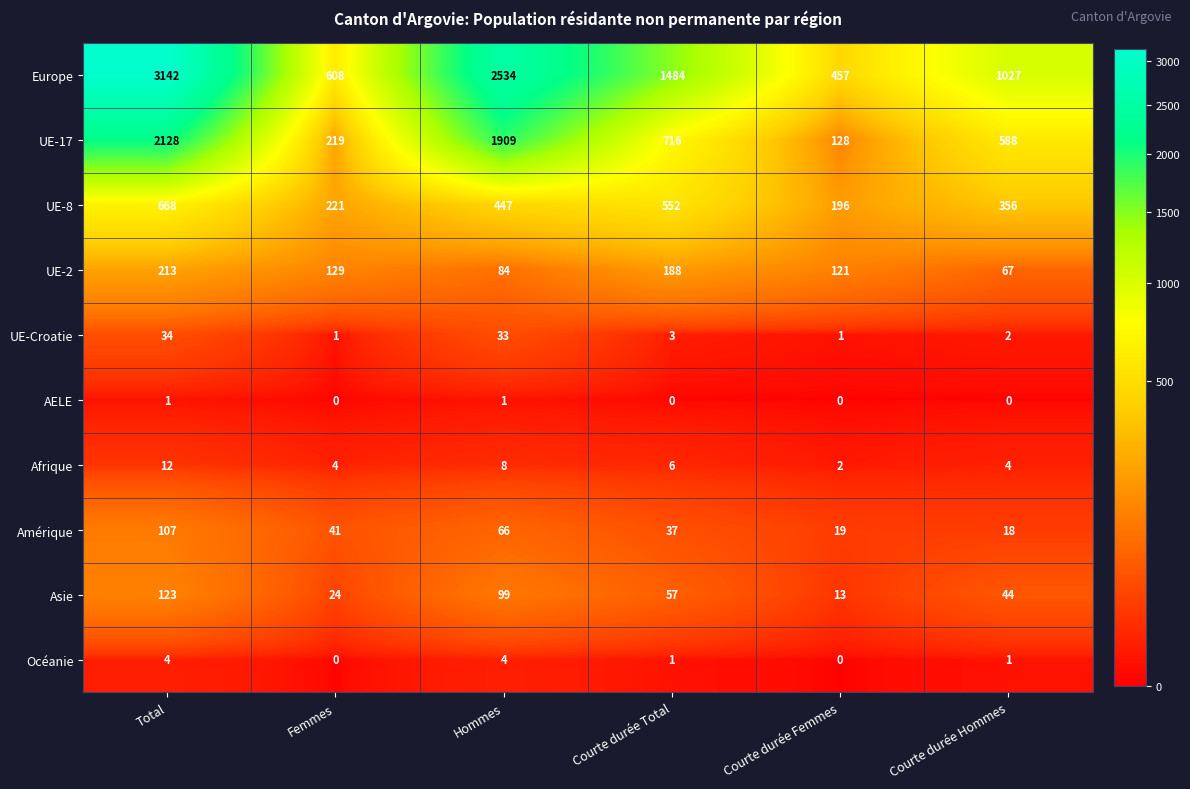

What is the spread (max minus min) of values at Courte durée Total?

1484